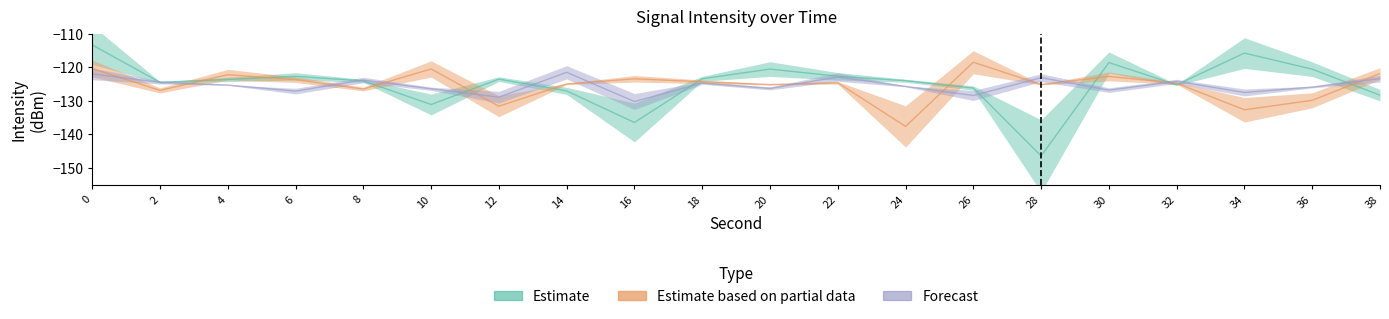

Which label corresponds to the smallest value in the chart?

28